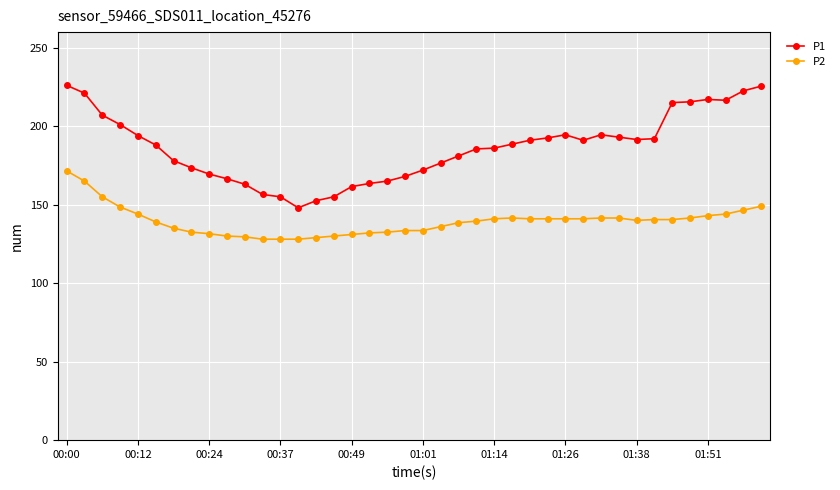

Does the chart display data point markers on the line(s)?

Yes